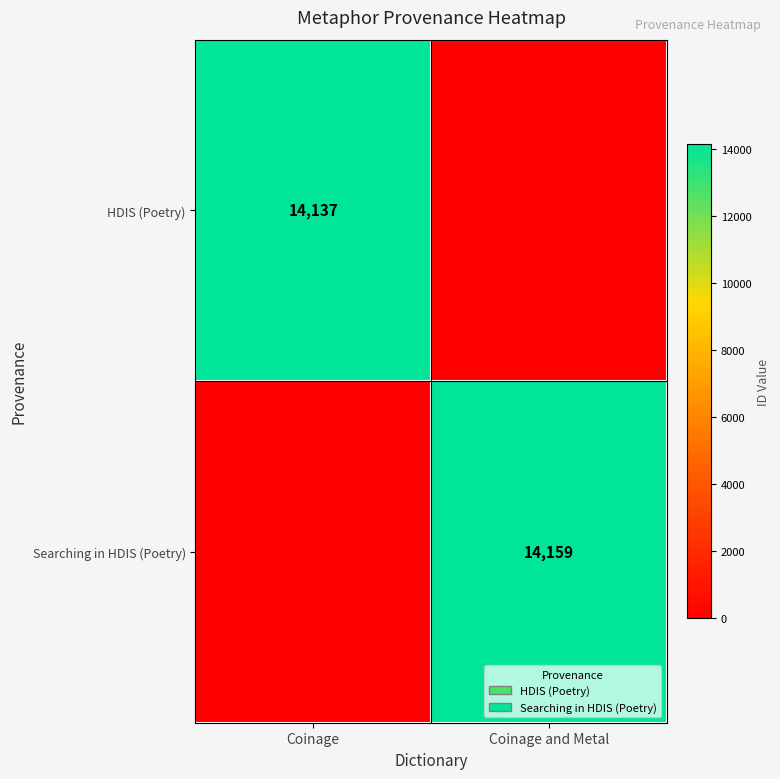

The value of HDIS (Poetry) at Coinage is 14137. True or false?

True